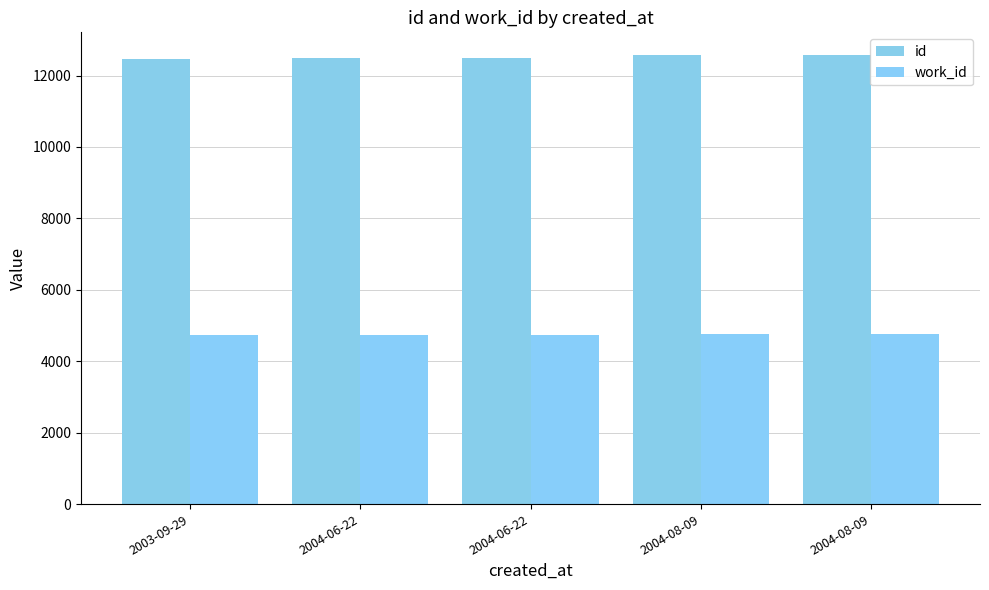

What is the sum of the id values at 2004-06-22 and 2004-08-09?

25068